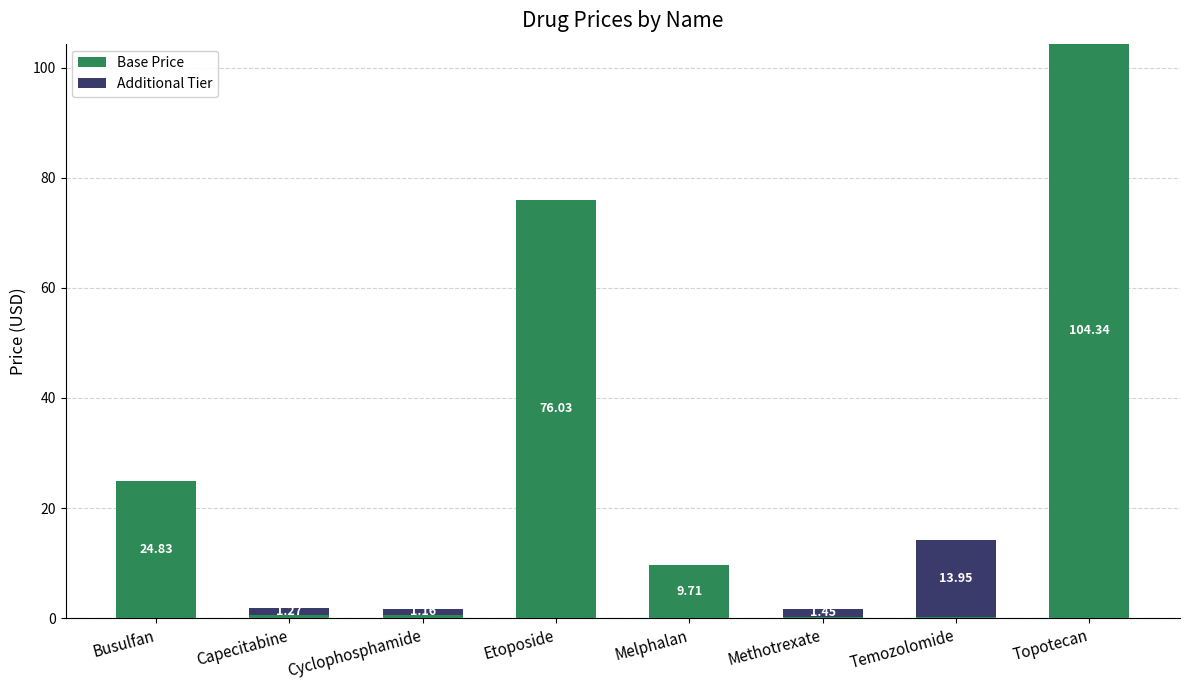

At which label does Base Price reach its peak?

Topotecan